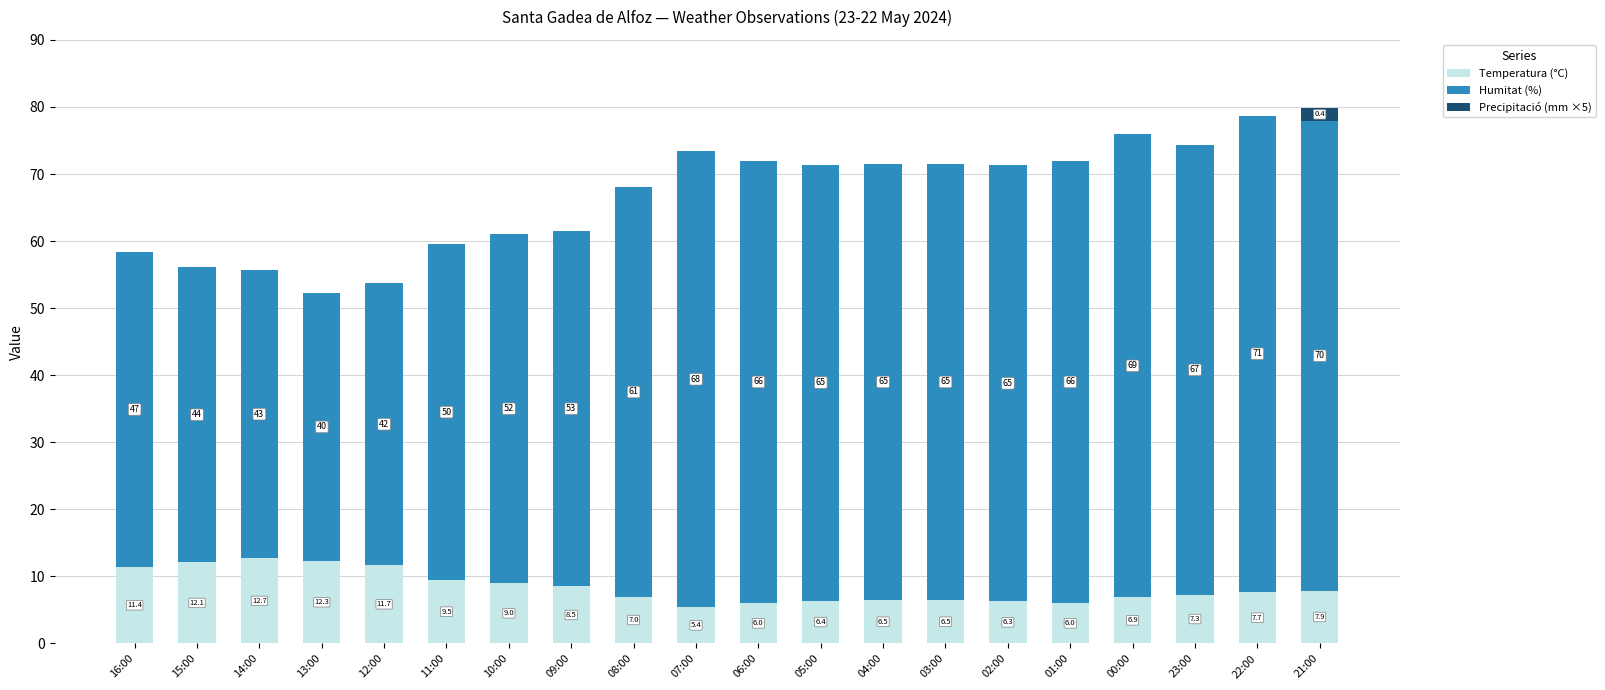

The value of Temperatura (°C) at 11:00 is 3.4. True or false?

False